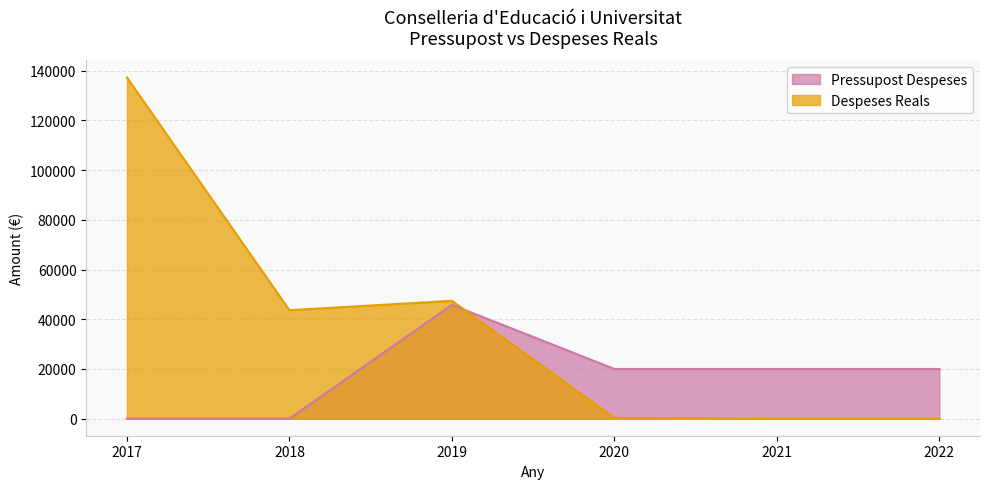

Rank the series by their maximum value, from lowest to highest.

Pressupost Despeses, Despeses Reals